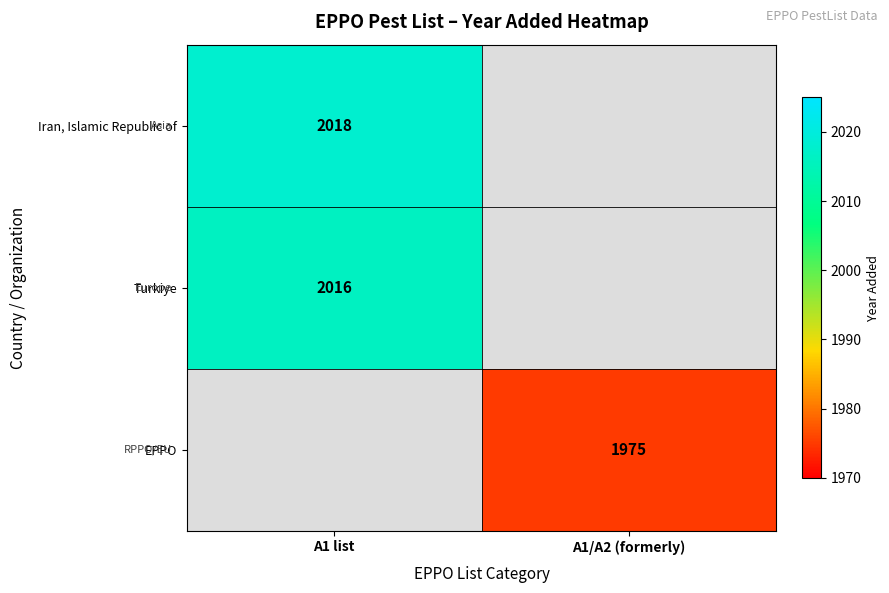

Between A1/A2 (formerly) and A1 list, which is larger?

A1 list